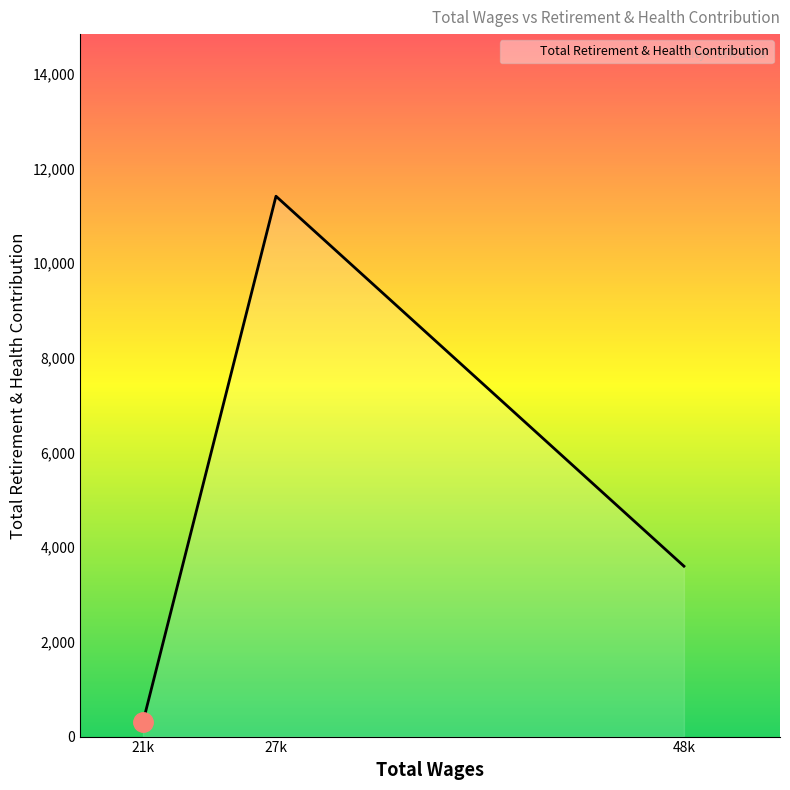

Reading left to right, list all the values displayed in this chart.

306	11416	3600